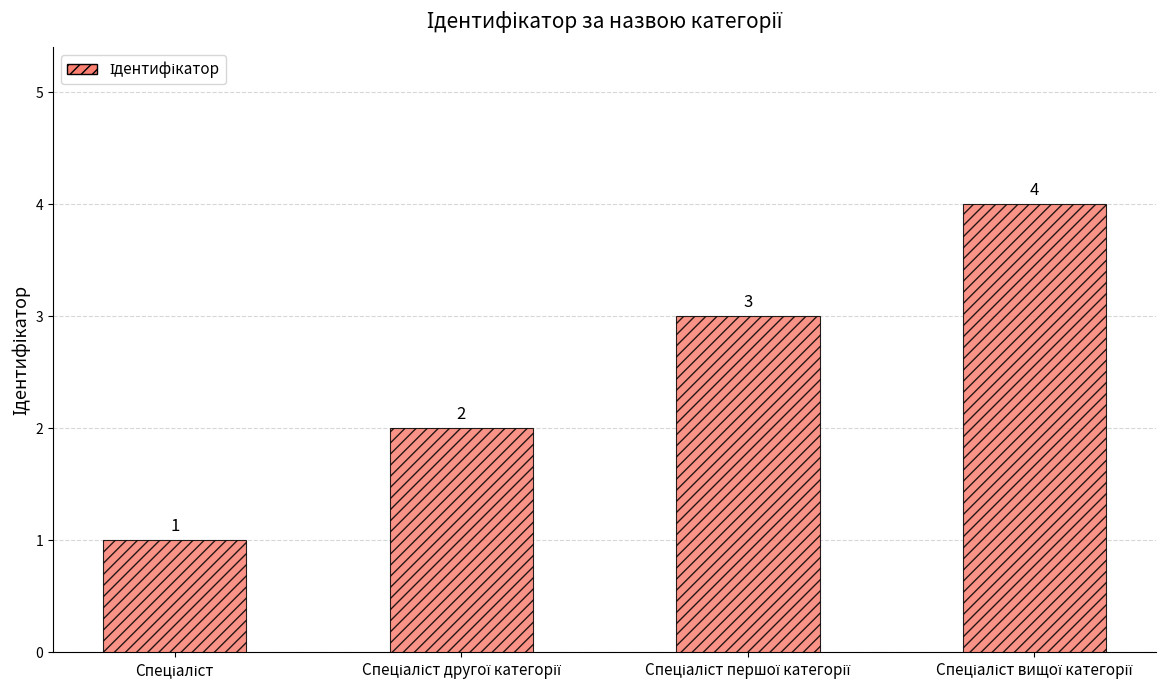

Count the values in the range 2 to 4.

3